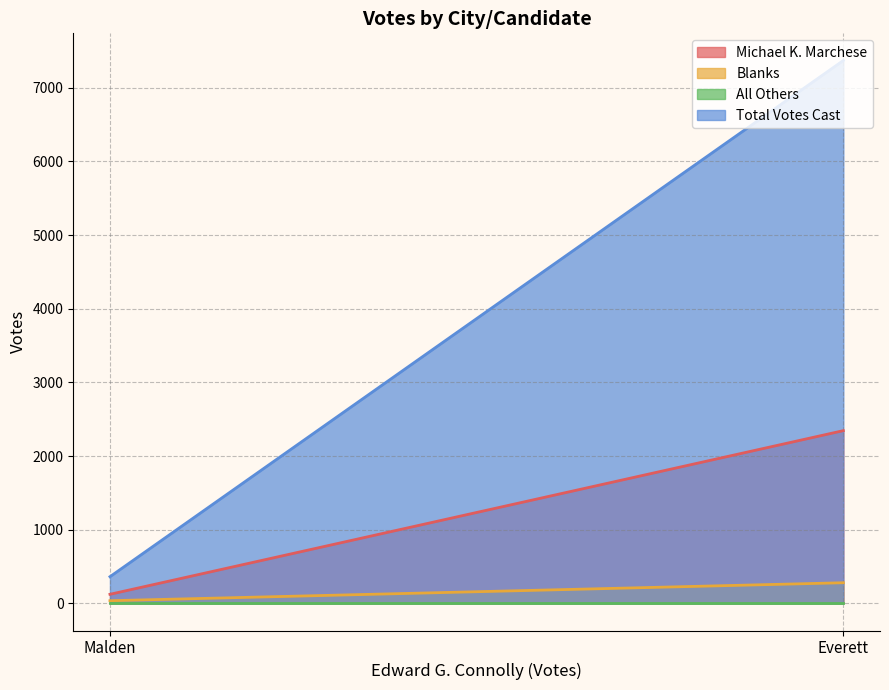

At how many categories does at least one series exceed 2261?

1